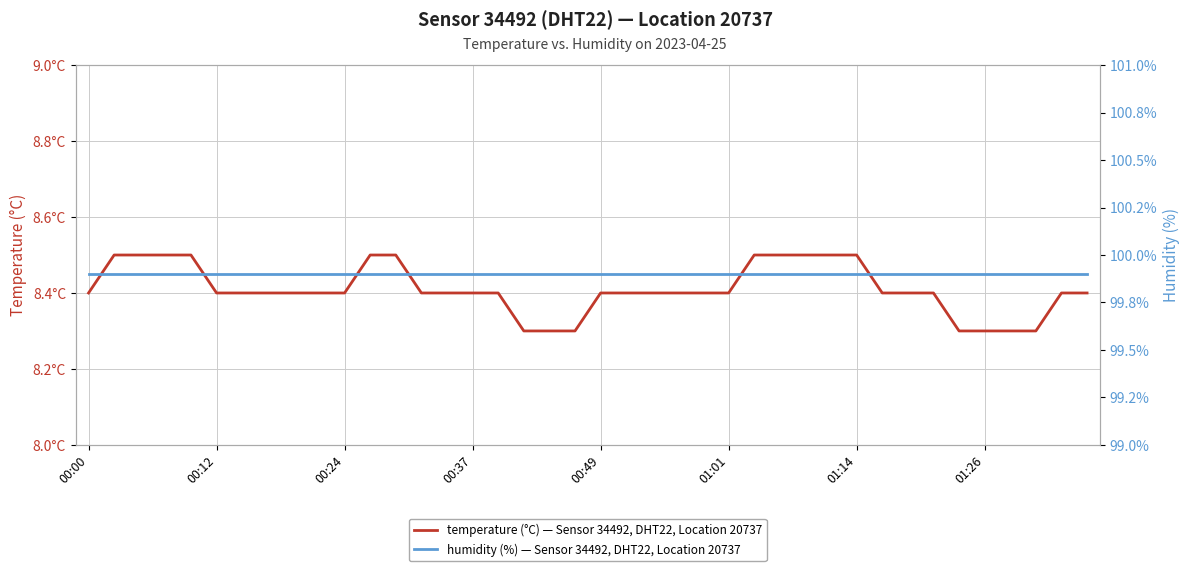

How many categories are shown in the chart?

40